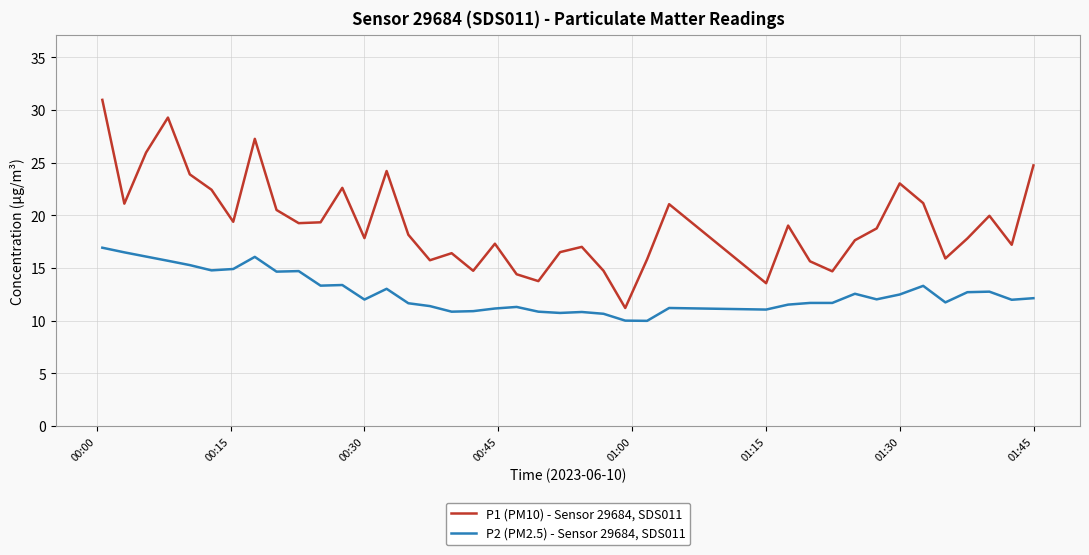

Which series has the largest total across all categories?

P1 (PM10) - Sensor 29684, SDS011